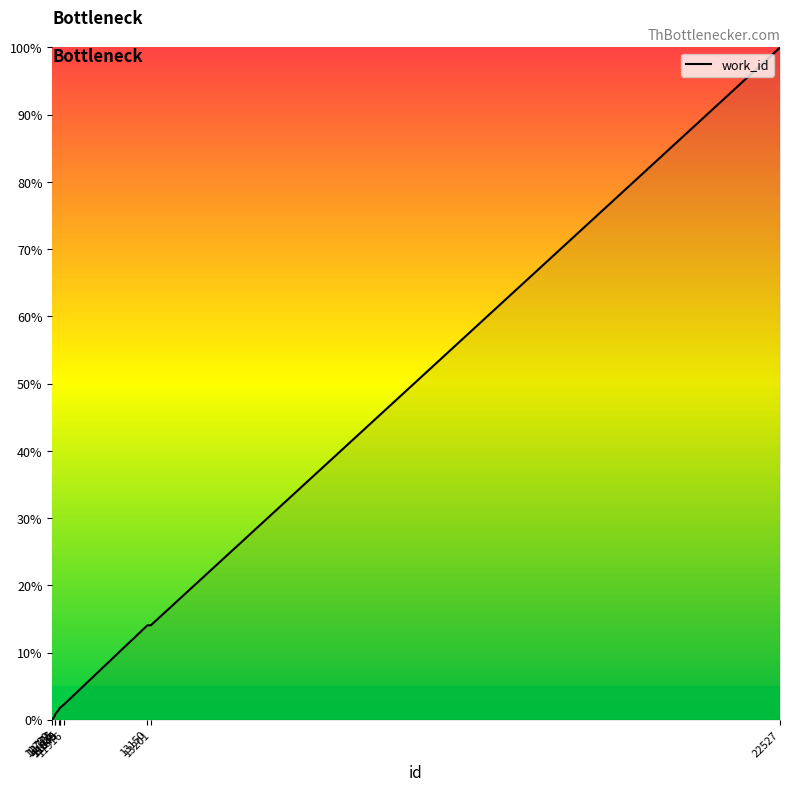

What is the change in value from 11849 to 11916?

+0.6